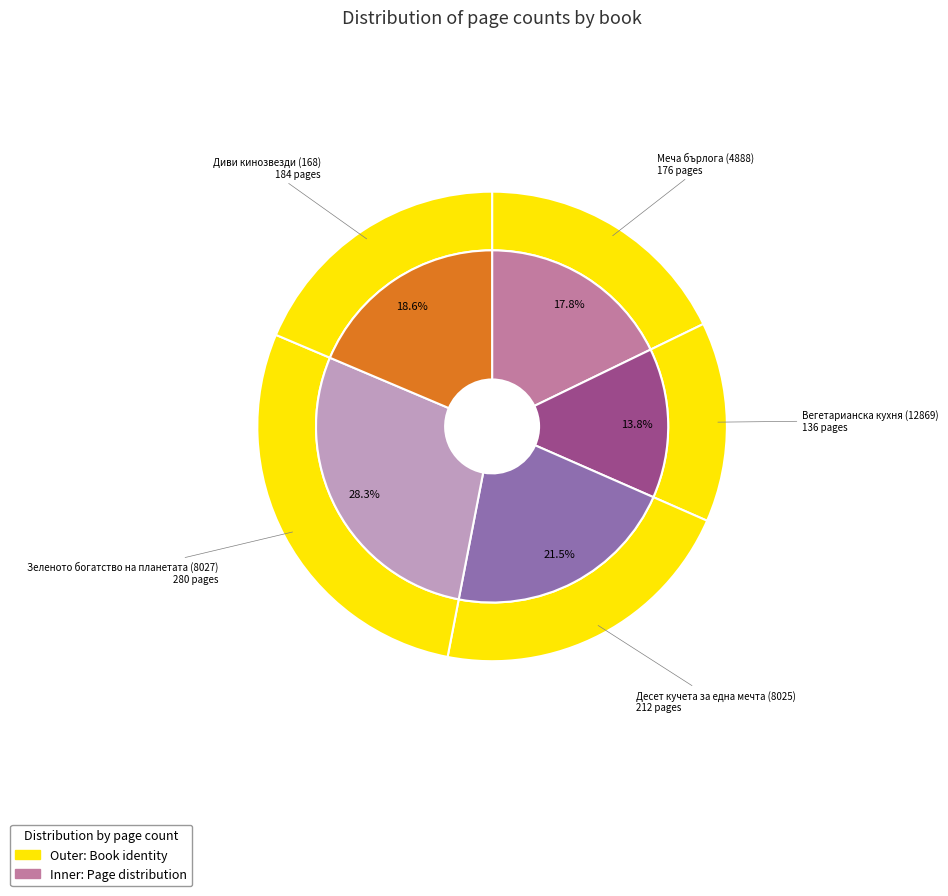

Between Вегетарианска кухня (12869) and Десет кучета за една мечта (8025), which is larger?

Десет кучета за една мечта (8025)